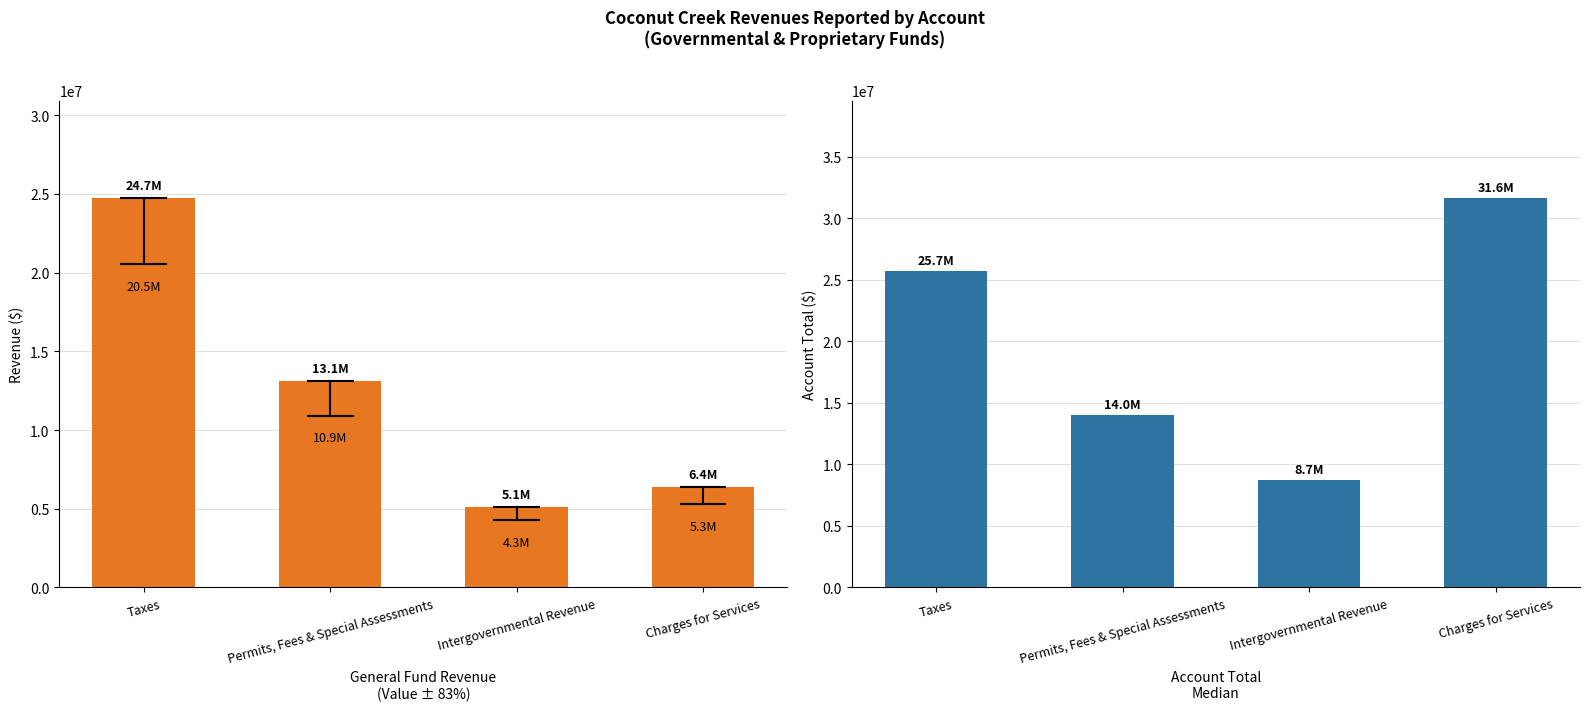

At which category is the sum across all series the highest?

Taxes